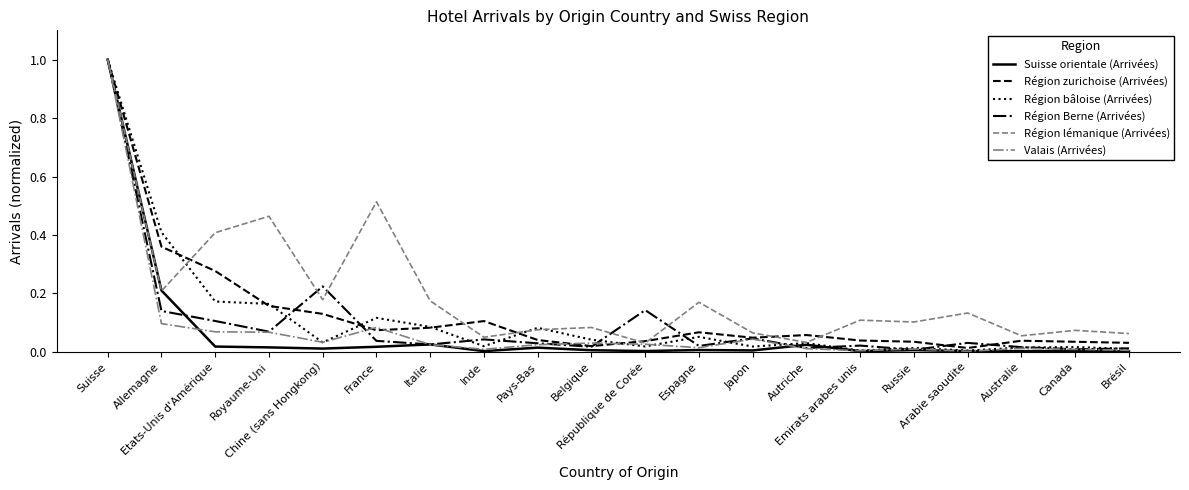

What is the greatest value displayed?

1.0